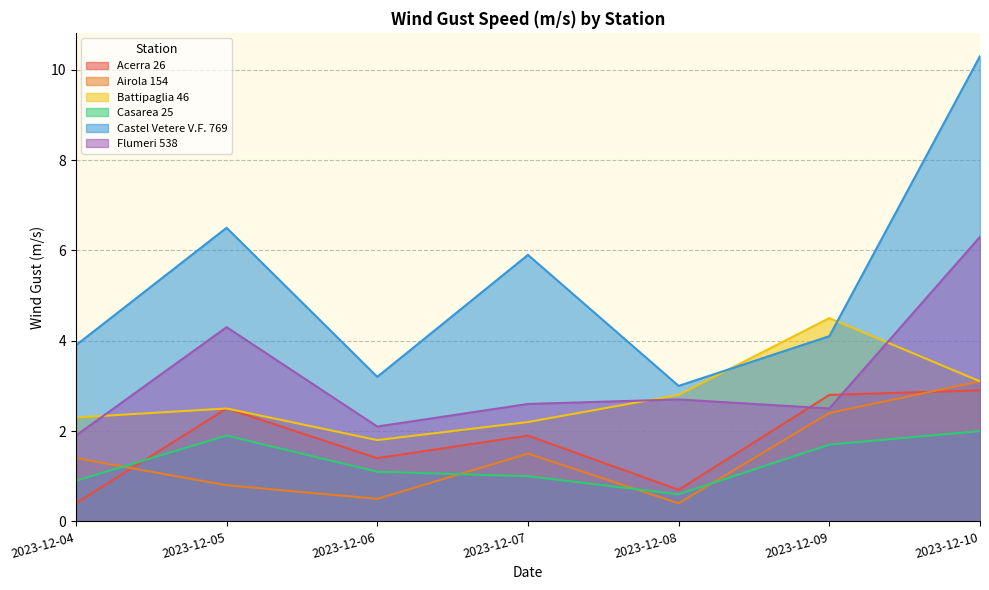

Which has a higher value, 2023-12-05 or 2023-12-08?

2023-12-05